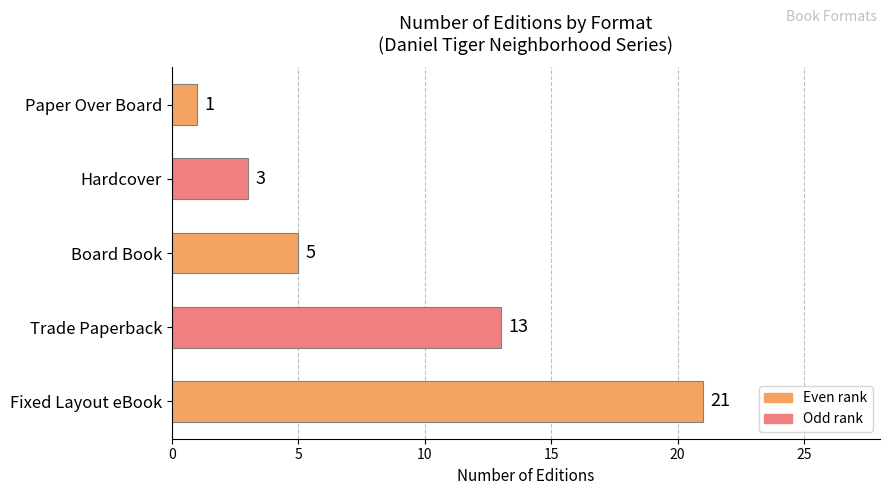

What is the difference between the second highest and second lowest values?

10